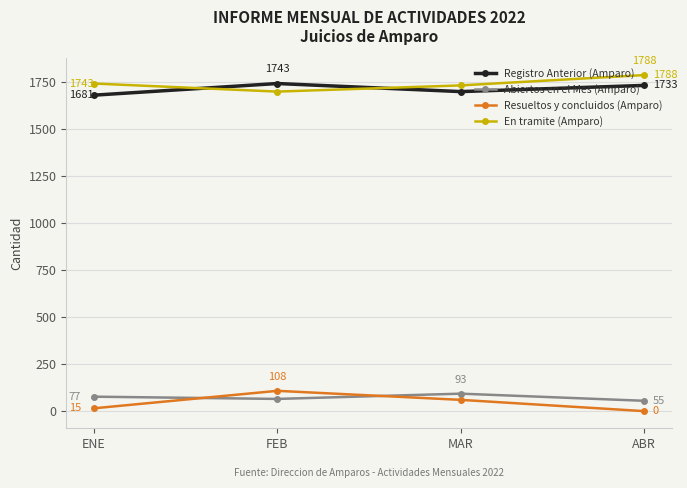

What position from the left is ENE?

1